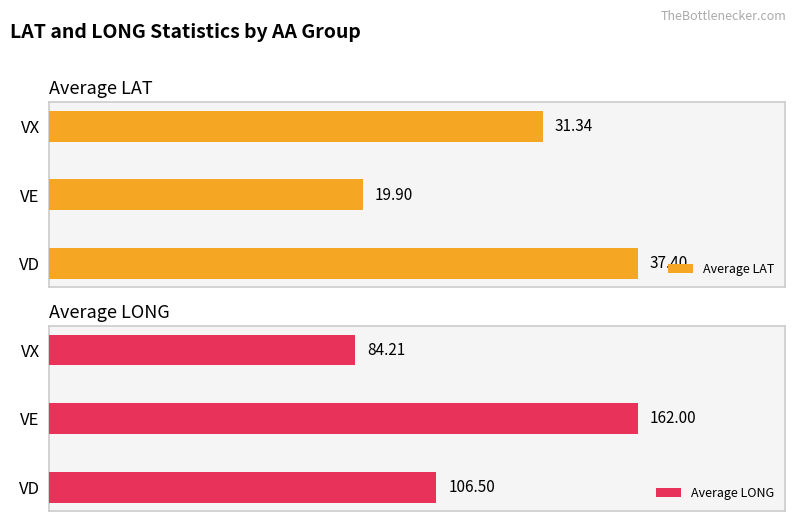

List the labels in order of Average LAT value, smallest first.

VE, VX, VD